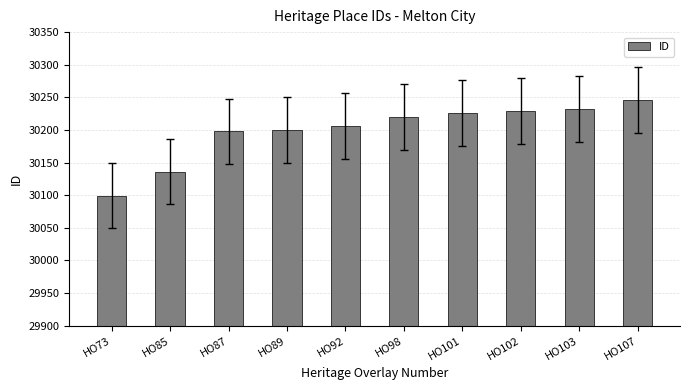

What is the approximate value at HO92?

30206